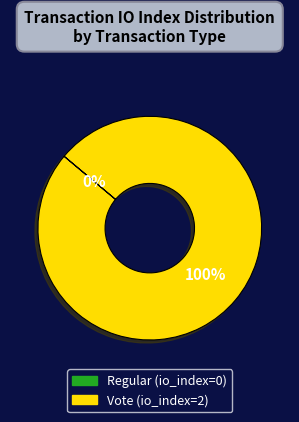

To the nearest percent, what is the difference between the Regular (io_index=0) and Vote (io_index=2) slice percentages?

100%